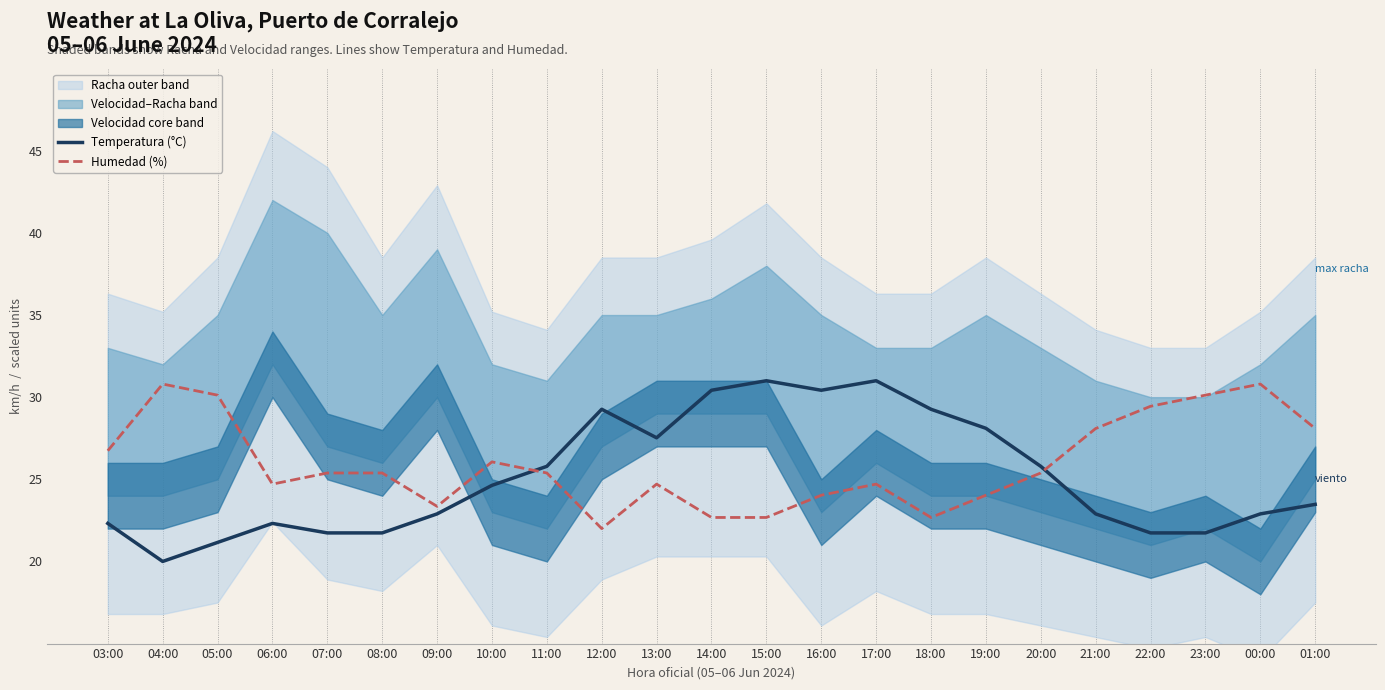

Reading left to right, extract all data points from this chart.

Temperatura (°C): 22.3	20.0	21.2	22.3	21.7	21.7	22.9	24.6	25.8	29.3	27.5	30.4	31.0	30.4	31.0	29.3	28.1	25.8	22.9	21.7	21.7	22.9	23.5
Humedad (%): 26.7	30.8	30.1	24.7	25.4	25.4	23.4	26.1	25.4	22.0	24.7	22.7	22.7	24.0	24.7	22.7	24.0	25.4	28.1	29.4	30.1	30.8	28.1